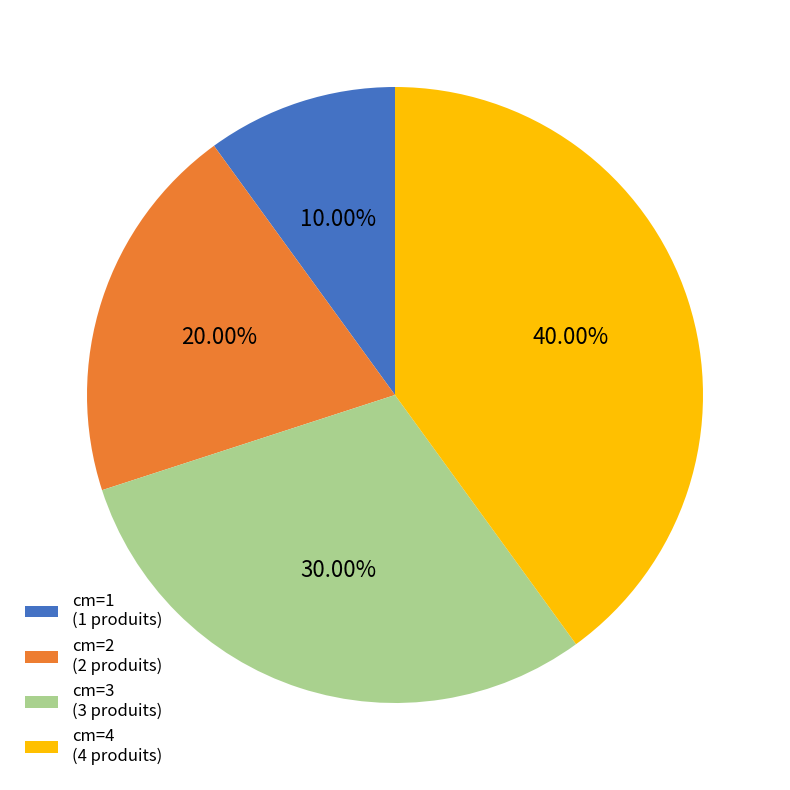

Combined, do cm=1 (1 produits) and cm=2 (2 produits) account for over 50%?

No